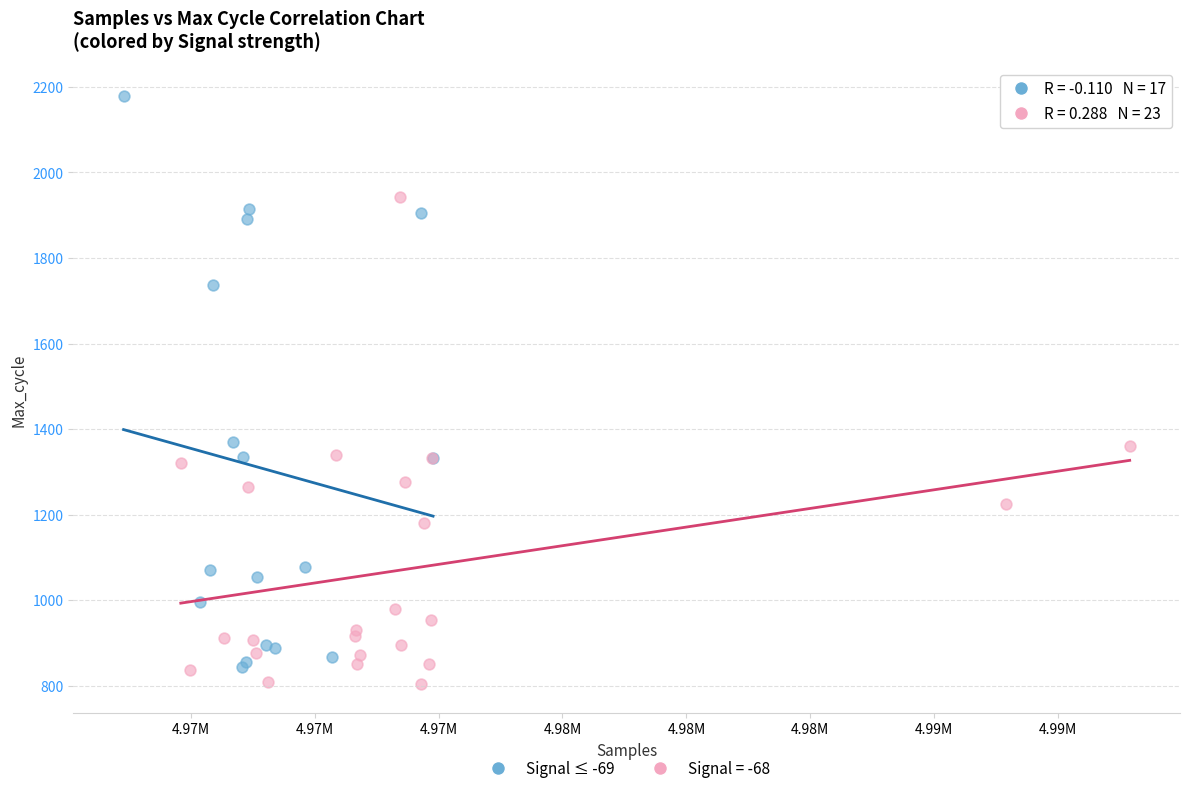

Which series reaches the maximum Y coordinate?

Signal ≤ -69